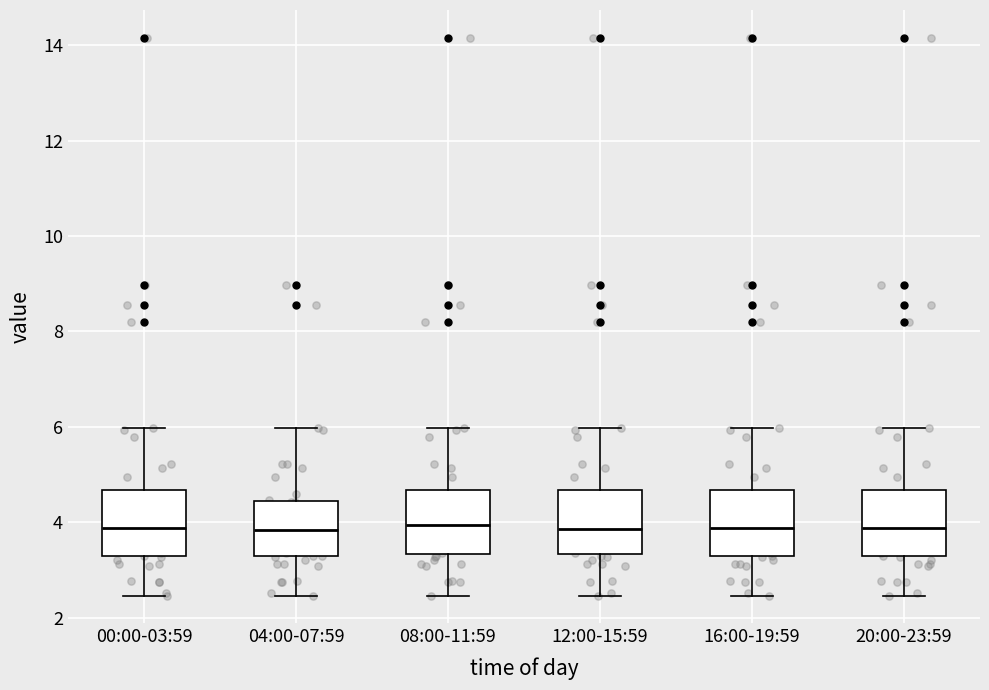

Reading left to right, transcribe this box plot: for each box, give where its median line is, the range the box spans, and where its two whiskers end, as read against the y-axis. The values are not printed on the chart, so give them approximately, as read against the axis.

00:00-03:59: median 3.8, box 3.2 to 4.6, whiskers 2.4 to 6.0
04:00-07:59: median 3.8, box 3.2 to 4.4, whiskers 2.4 to 6.0
08:00-11:59: median 4.0, box 3.4 to 4.6, whiskers 2.4 to 6.0
12:00-15:59: median 3.8, box 3.4 to 4.6, whiskers 2.4 to 6.0
16:00-19:59: median 3.8, box 3.2 to 4.6, whiskers 2.4 to 6.0
20:00-23:59: median 3.8, box 3.2 to 4.6, whiskers 2.4 to 6.0